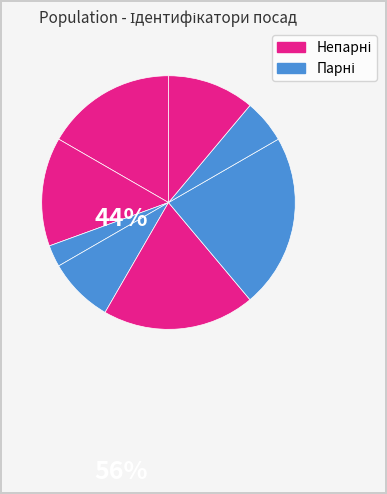

Does any single category account for the majority?

No